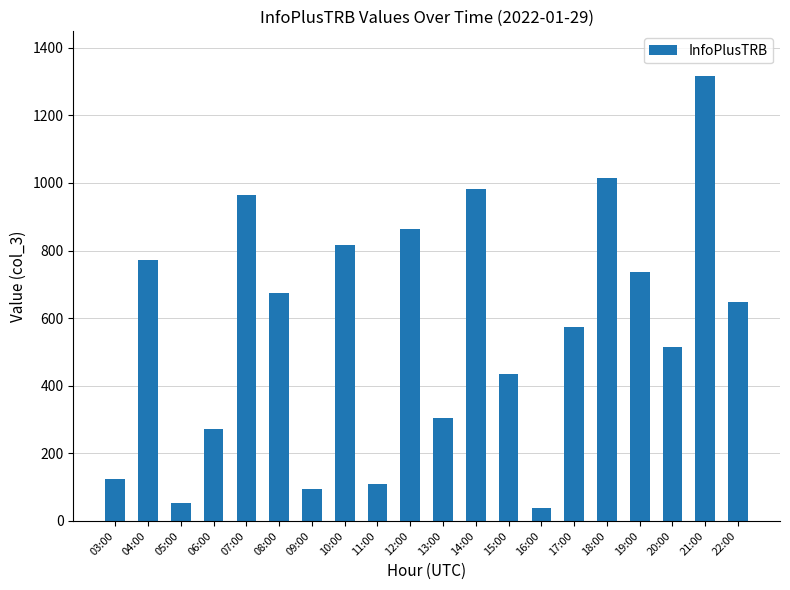

What is the ratio of the value at 10:00 to the value at 17:00?

1.4